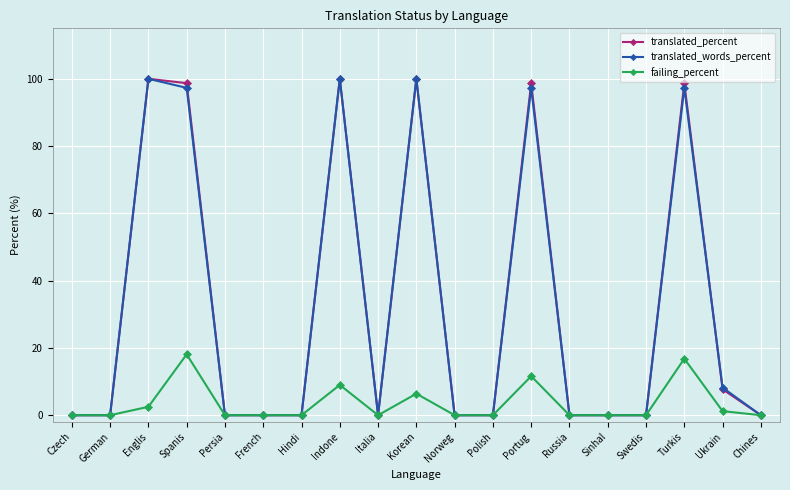

Reading left to right, what are all the values shown in this chart?

translated_percent: Czech=0.0	German=0.0	Englis=100.0	Spanis=98.7	Persia=0.0	French=0.0	Hindi=0.0	Indone=100.0	Italia=0.0	Korean=100.0	Norweg=0.0	Polish=0.0	Portug=98.7	Russia=0.0	Sinhal=0.0	Swedis=0.0	Turkis=98.7	Ukrain=7.7	Chines=0.0
translated_words_percent: Czech=0.0	German=0.0	Englis=100.0	Spanis=97.3	Persia=0.0	French=0.0	Hindi=0.0	Indone=100.0	Italia=0.0	Korean=100.0	Norweg=0.0	Polish=0.0	Portug=97.3	Russia=0.0	Sinhal=0.0	Swedis=0.0	Turkis=97.3	Ukrain=8.2	Chines=0.0
failing_percent: Czech=0.0	German=0.0	Englis=2.5	Spanis=18.1	Persia=0.0	French=0.0	Hindi=0.0	Indone=9.0	Italia=0.0	Korean=6.4	Norweg=0.0	Polish=0.0	Portug=11.6	Russia=0.0	Sinhal=0.0	Swedis=0.0	Turkis=16.8	Ukrain=1.2	Chines=0.0